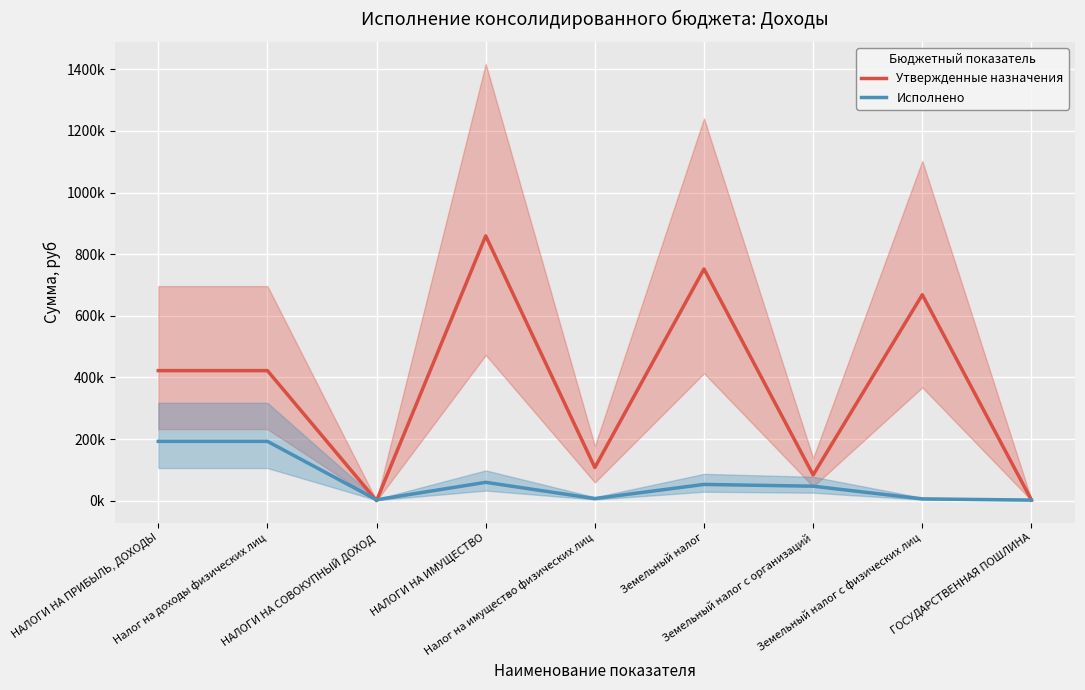

What is the difference between the maximum and minimum values in the Утвержденные назначения series?

859500.0